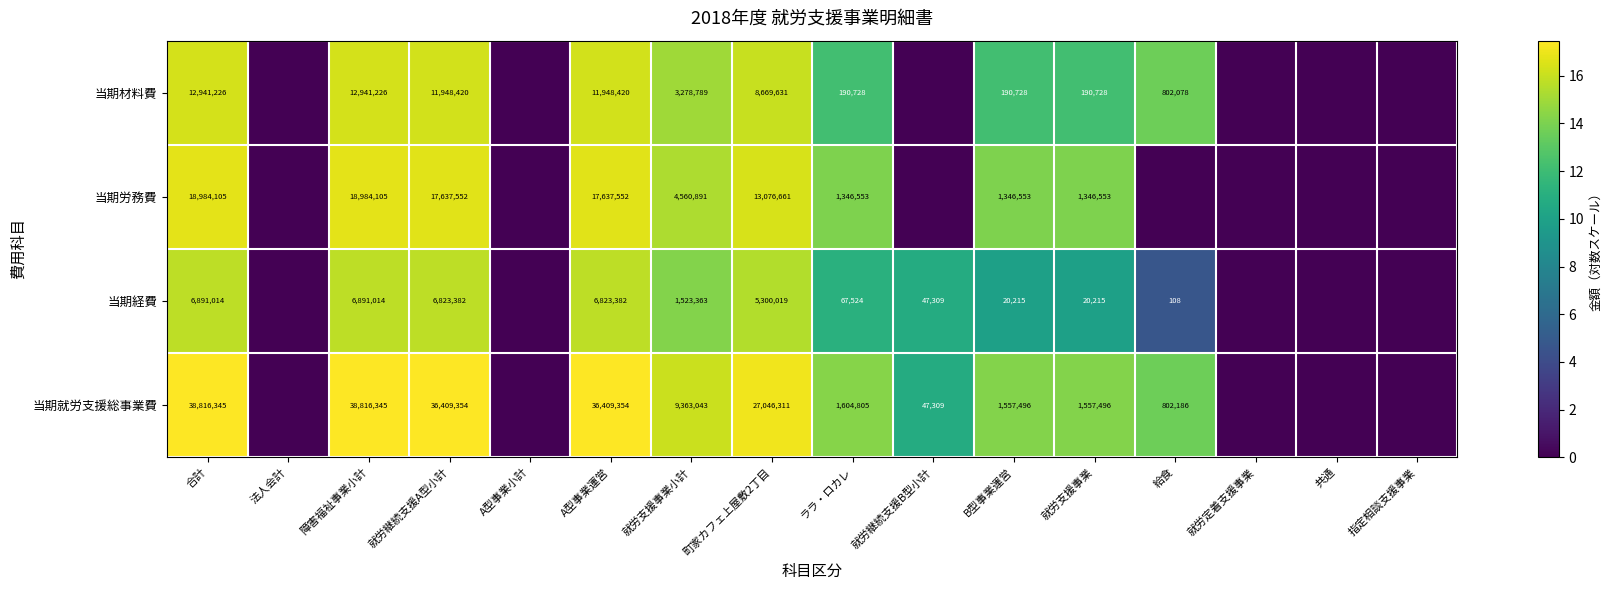

At how many categories does at least one series exceed 8?

11